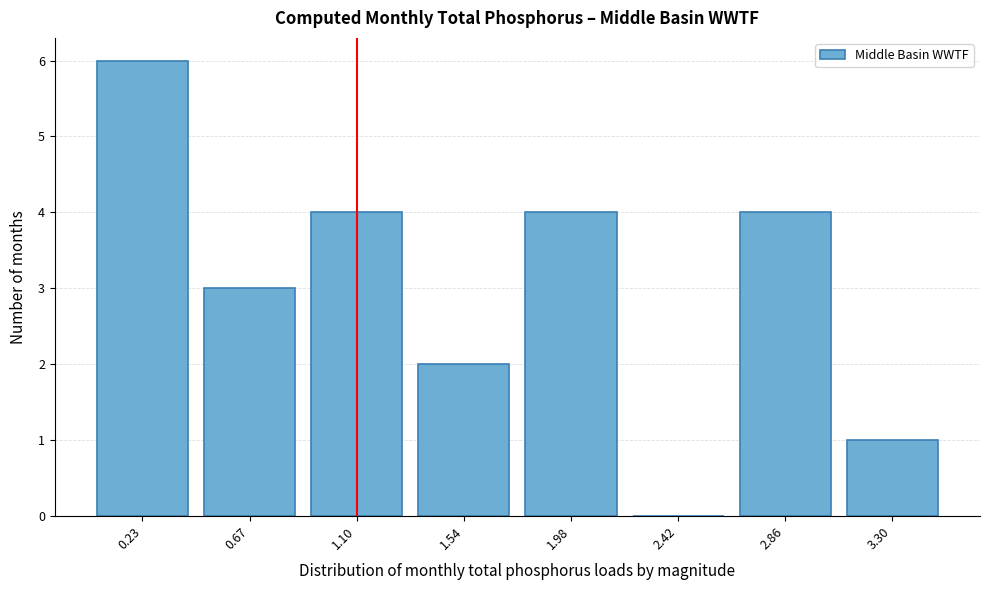

Reading left to right, transcribe all the data shown in this chart.

0.23=6	0.67=3	1.10=4	1.54=2	1.98=4	2.42=0	2.86=4	3.30=1